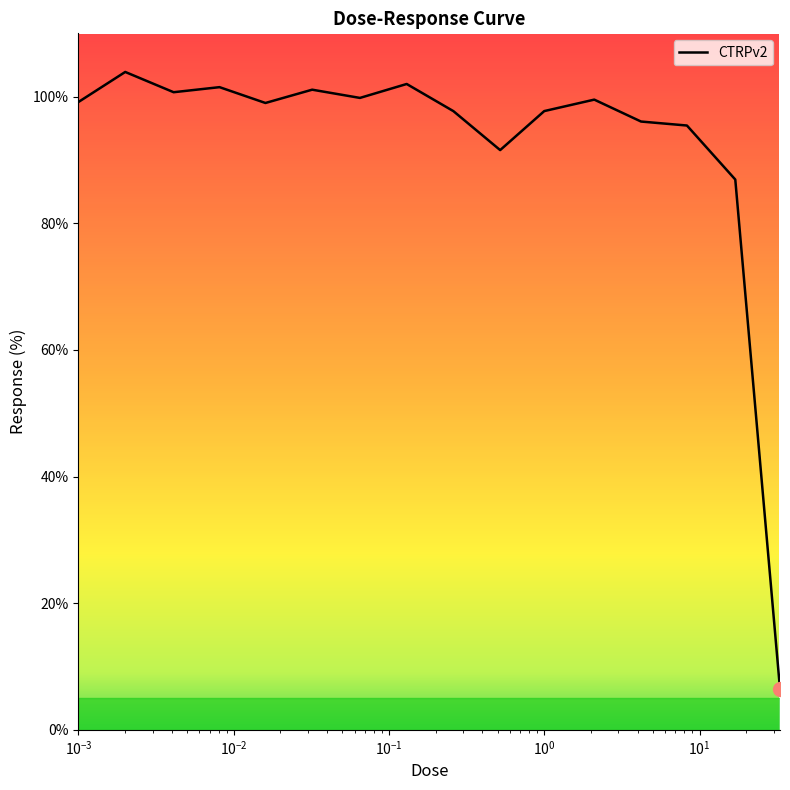

What is the difference between the maximum and minimum values?

97.4